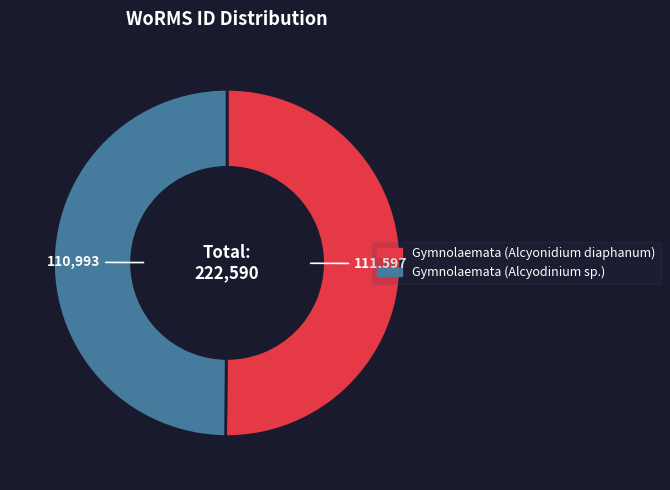

Approximately how many times larger is the value at Gymnolaemata (Alcyonidium diaphanum) compared to Gymnolaemata (Alcyodinium sp.)?

1.0